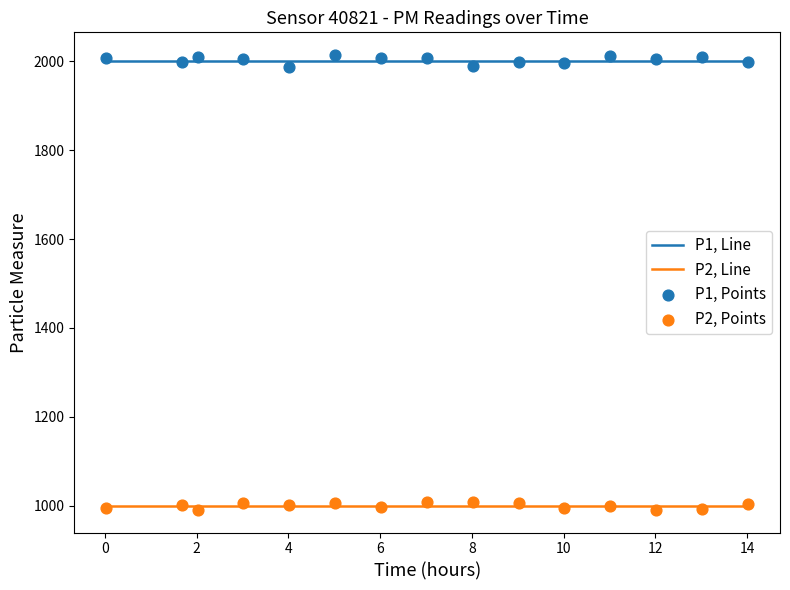

Which series has the largest total across all categories?

P1